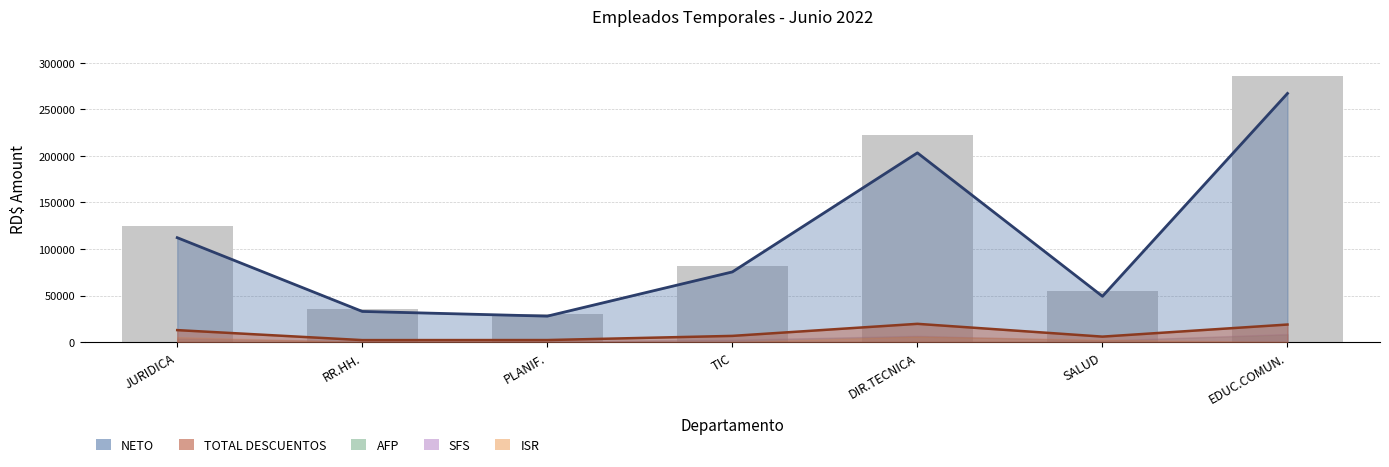

Are the bars grouped side by side (vs. stacked)?

Yes